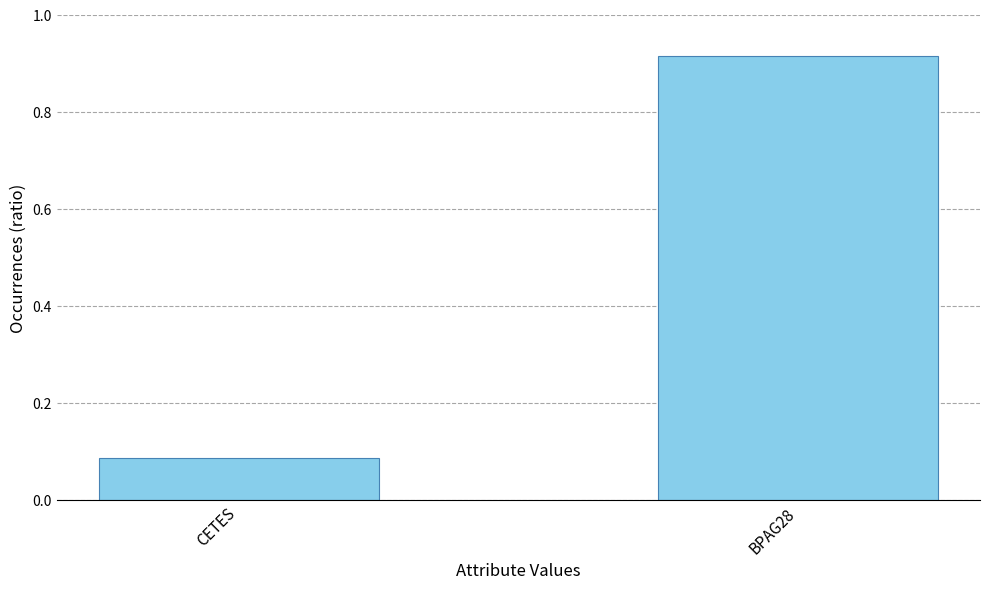

Are the bars grouped side by side (vs. stacked)?

No